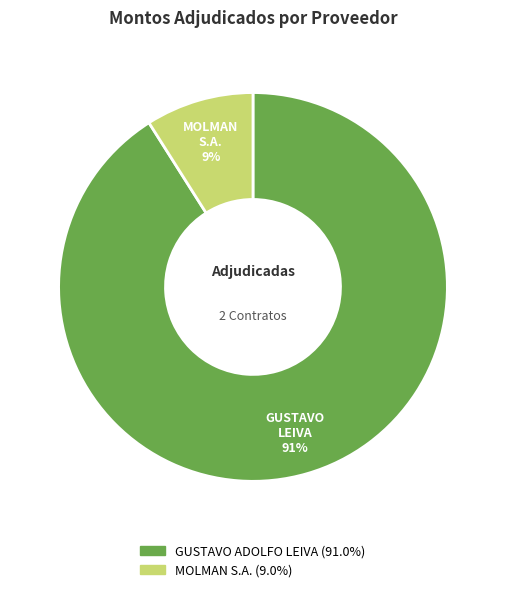

Is the sum of MOLMAN S.A. and GUSTAVO ADOLFO LEIVA greater than half?

Yes